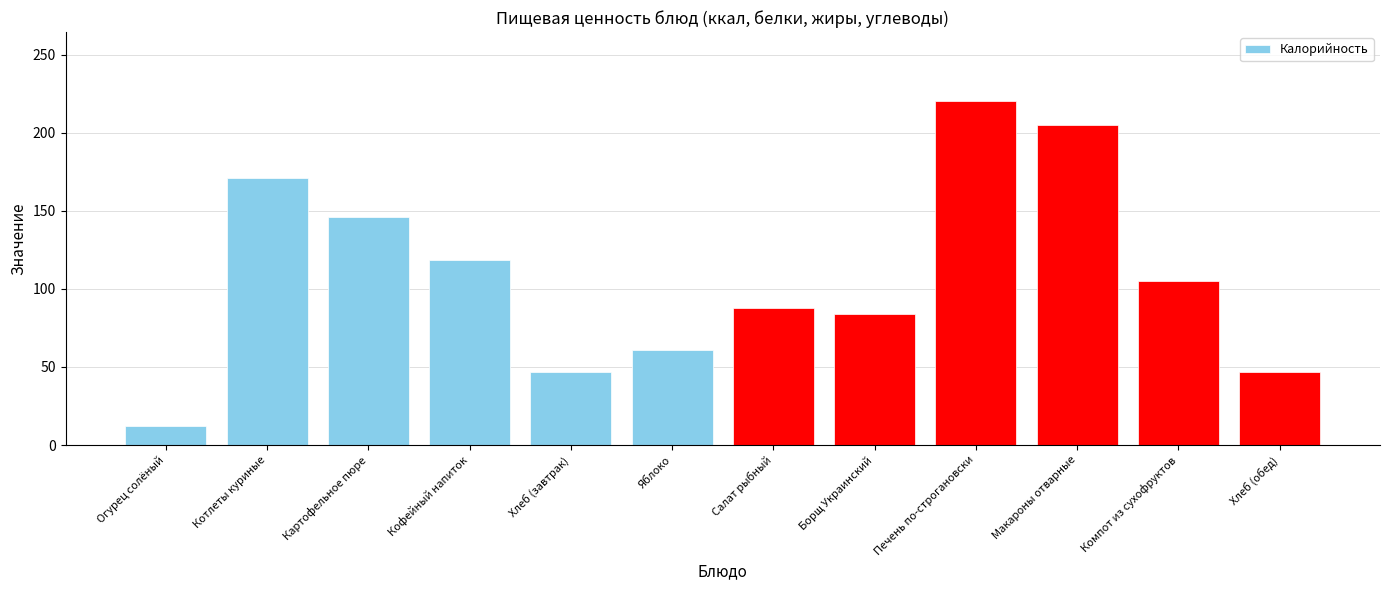

What is the difference between the second highest and second lowest values?

158.1